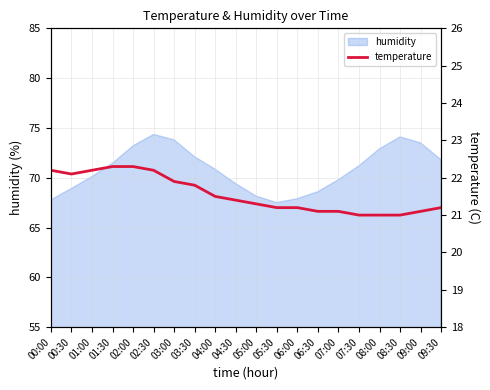

True or false: the data shows 34.0 at 02:00.

False